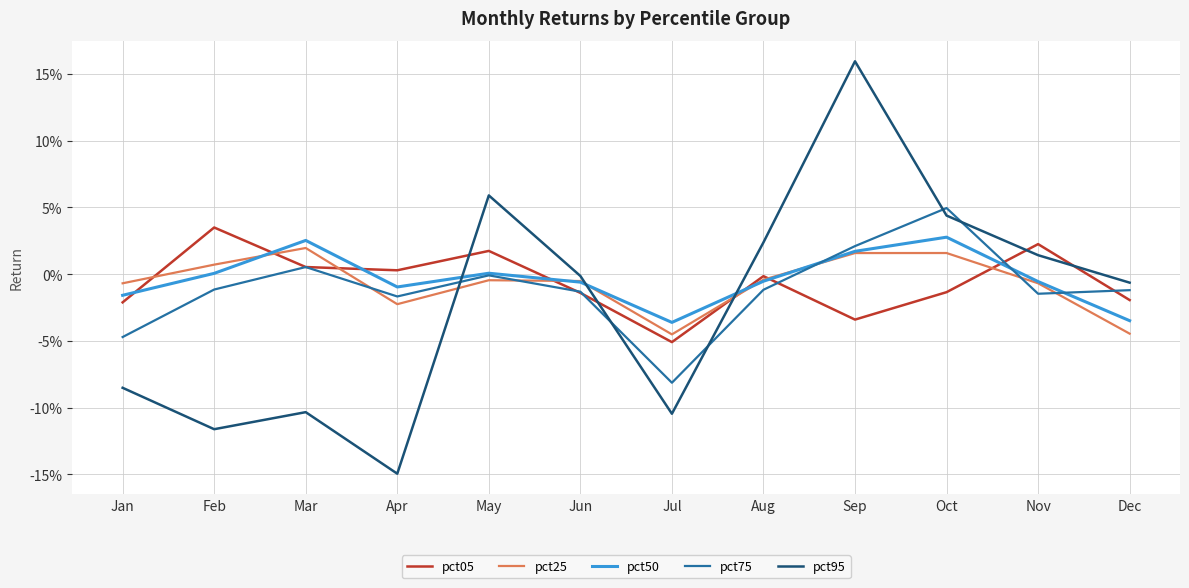

Rank the categories by pct25 value from highest to lowest.

Mar, Oct, Sep, Feb, Aug, May, Jun, Nov, Jan, Apr, Dec, Jul